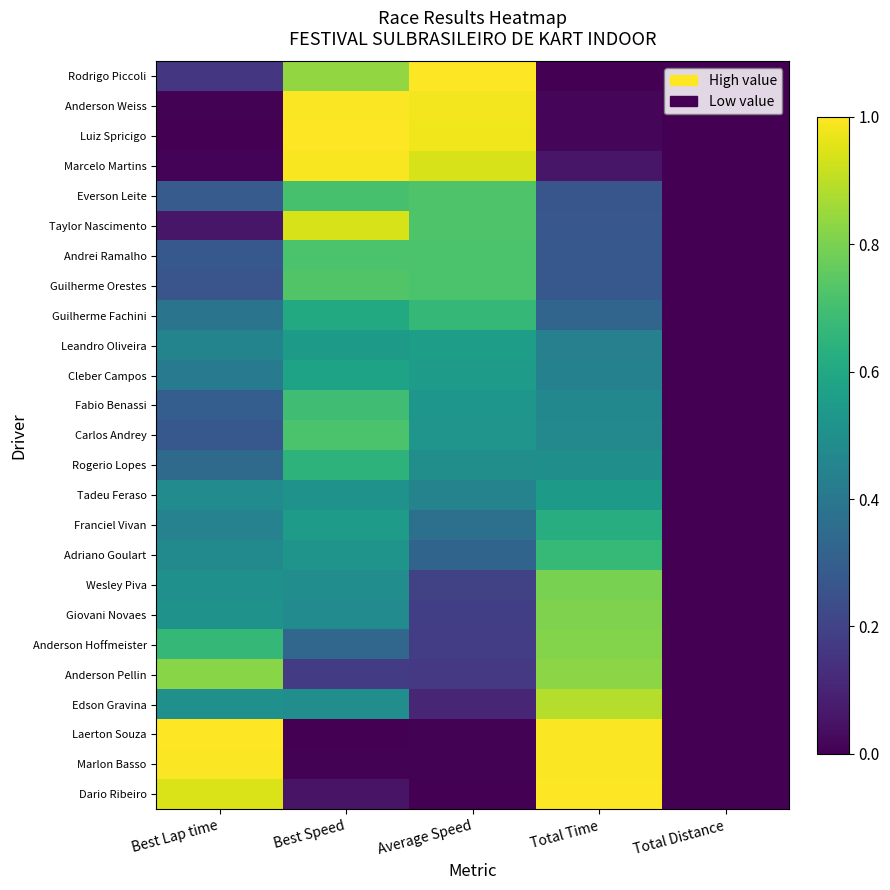

Count the number of data series in this chart.

25